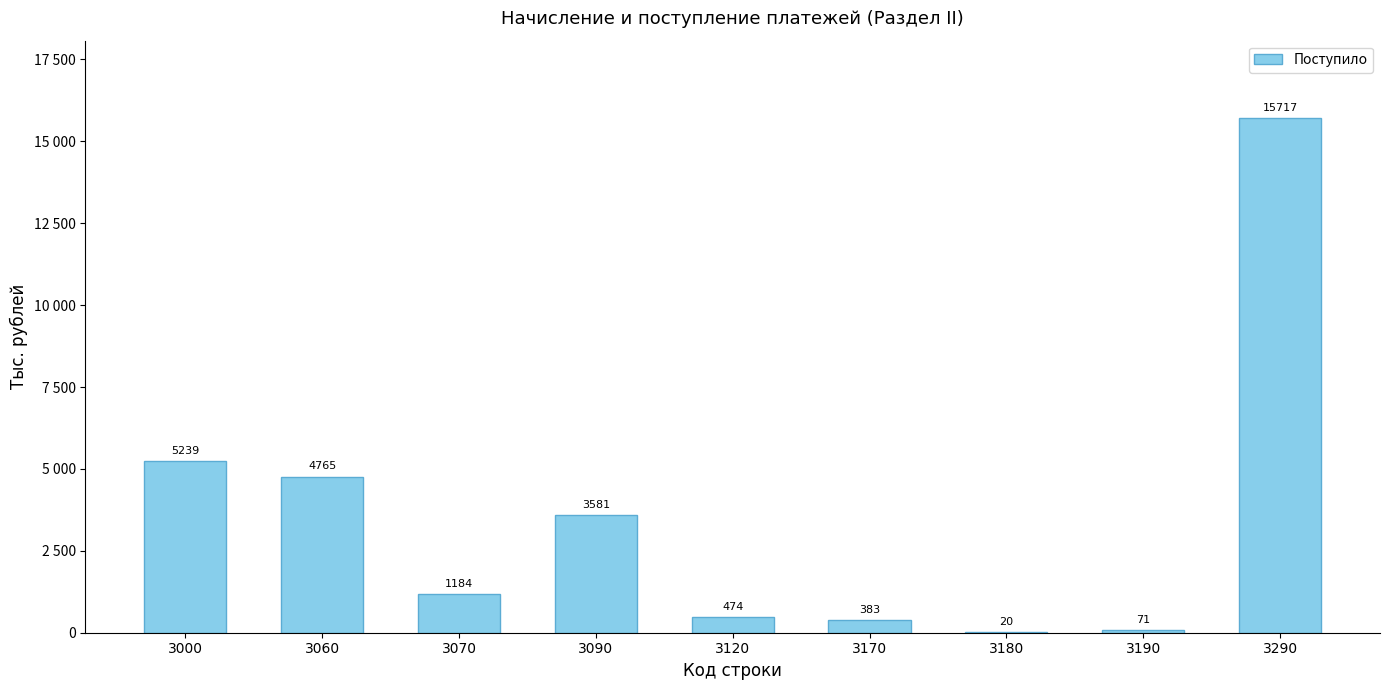

Are the bars horizontal?

No